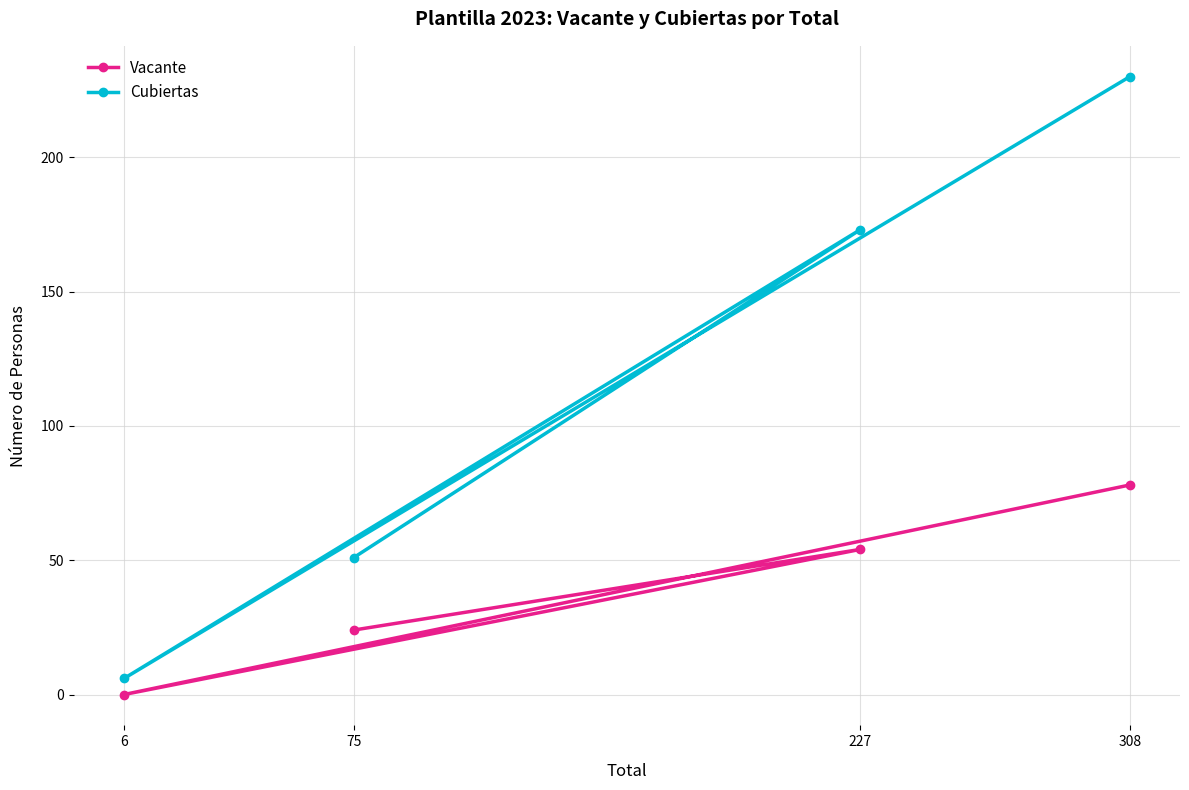

Reading left to right, extract all data points from this chart.

Vacante: 6=0	75=24	227=54	308=78
Cubiertas: 6=6	75=51	227=173	308=230